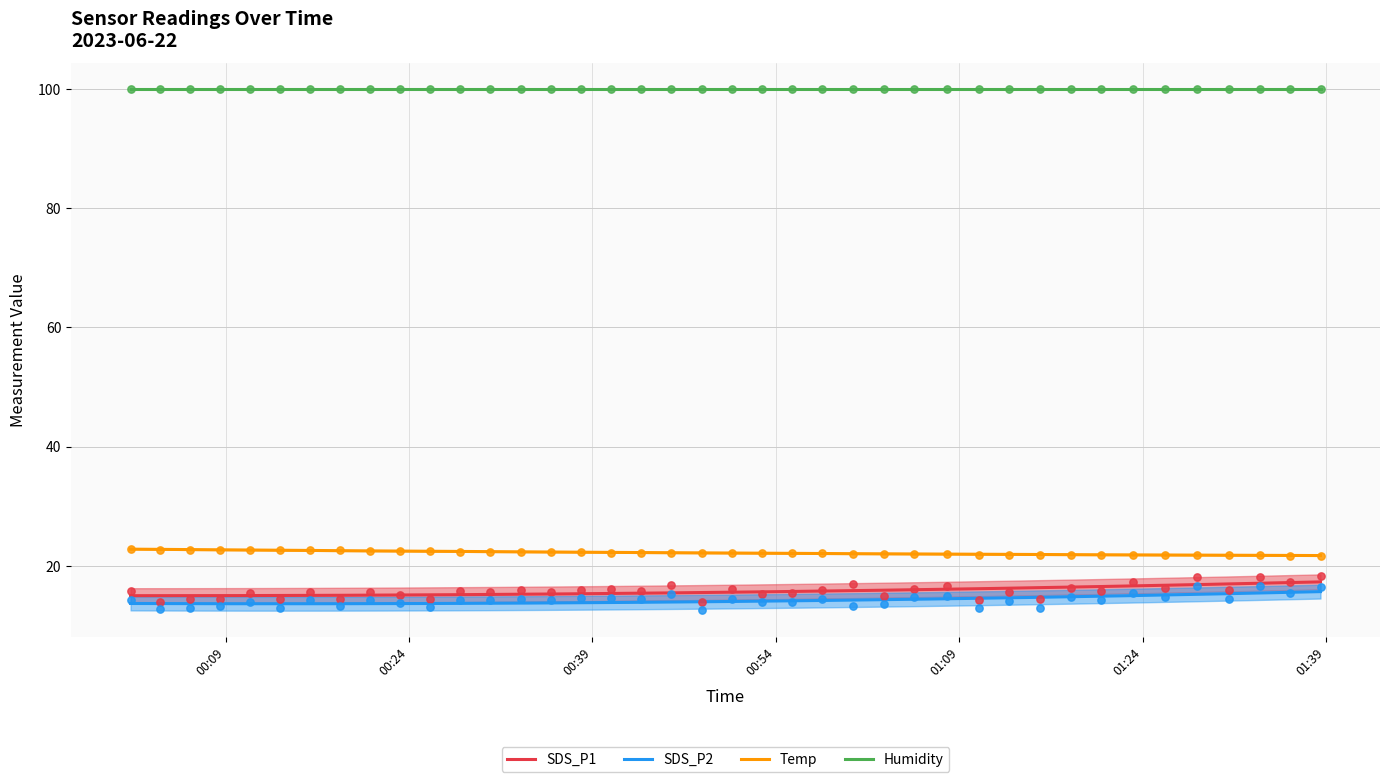

Which series reaches the minimum Y coordinate?

SDS_P2